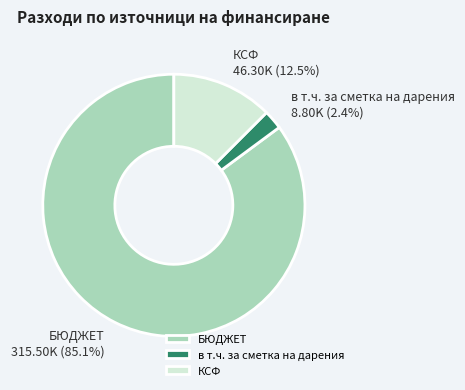

Is it true that БЮДЖЕТ is 85% of the pie?

True